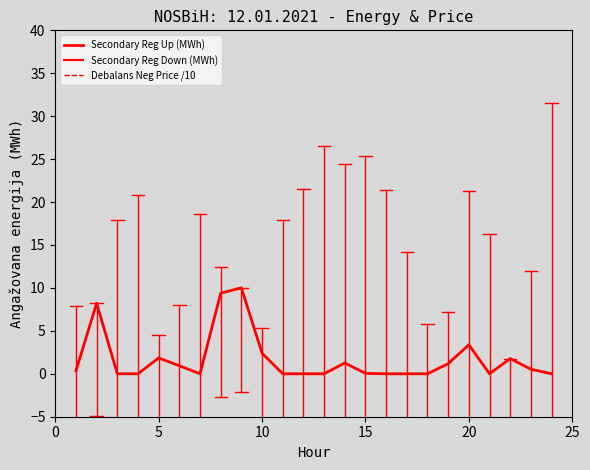

Does the chart have visible grid lines?

No